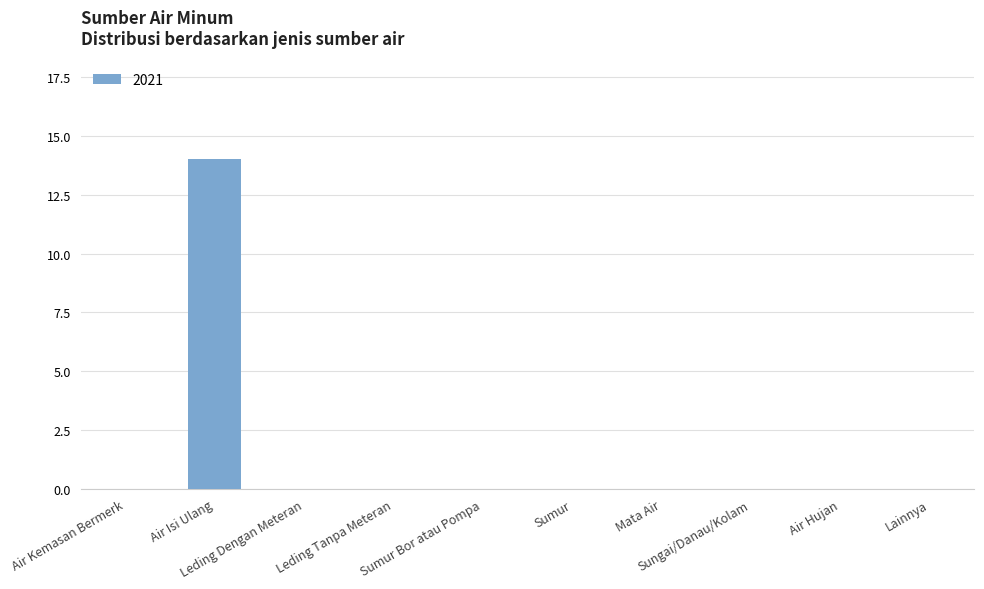

How many categories are shown in the chart?

10